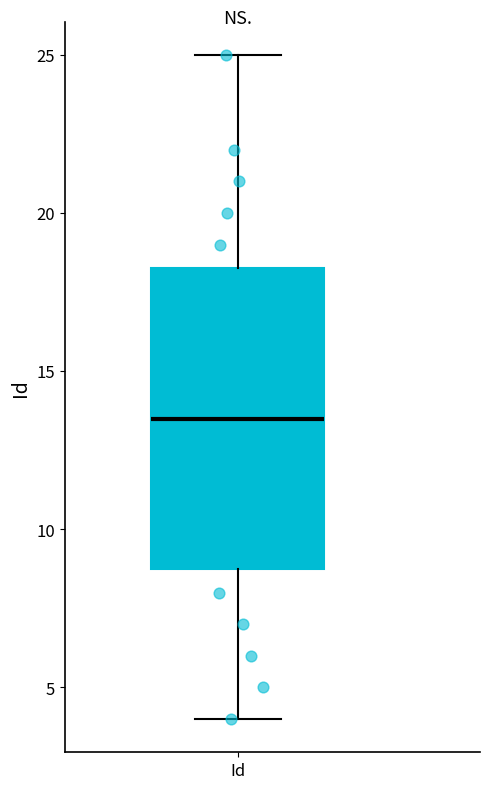

Transcribe this box plot: give where the median line is, the range the box spans, and where the two whiskers end, as read against the y-axis. The values are not printed on the chart, so give them approximately, as read against the axis.

median 13.5, box 9.0 to 18.5, whiskers 4.0 to 25.0